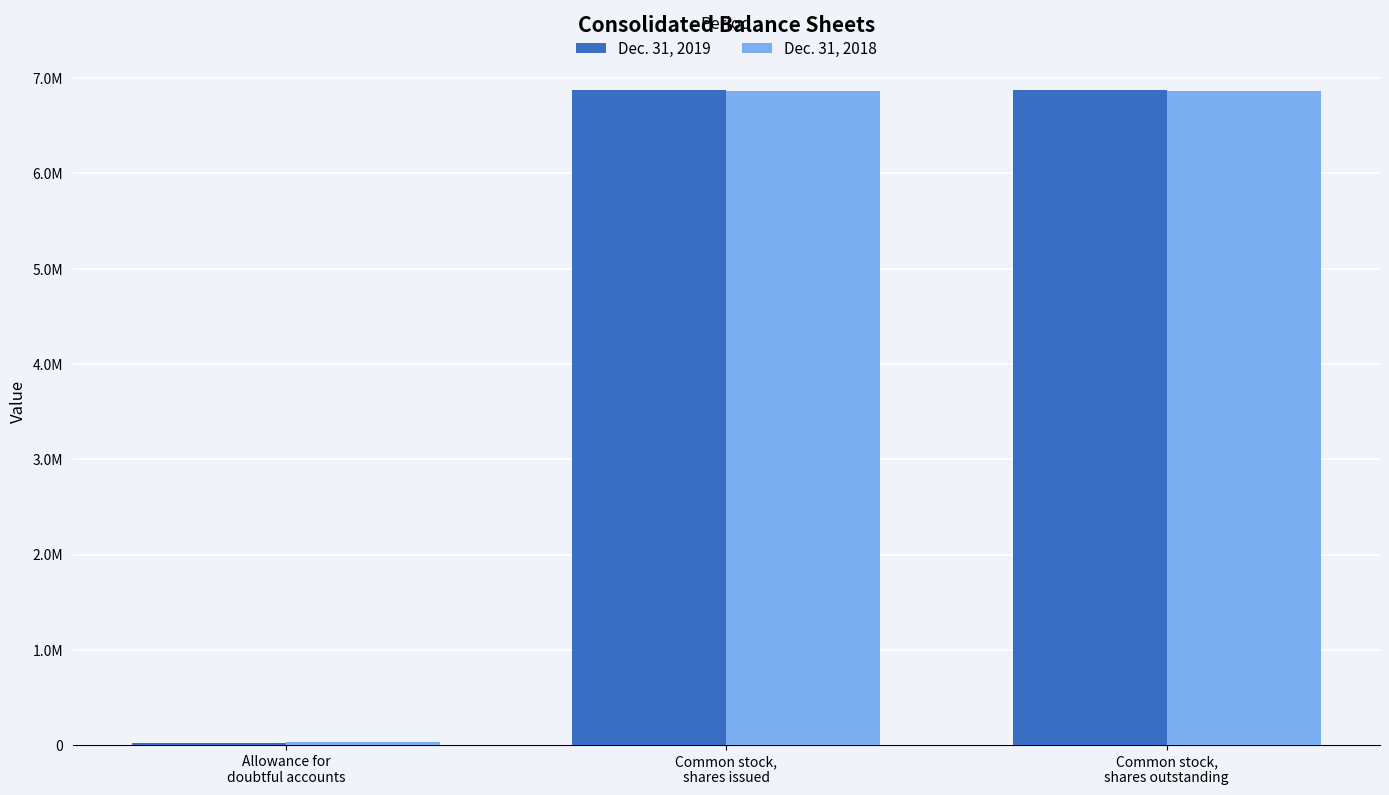

Count the Dec. 31, 2019 values in the range 23832 to 6878904.

3